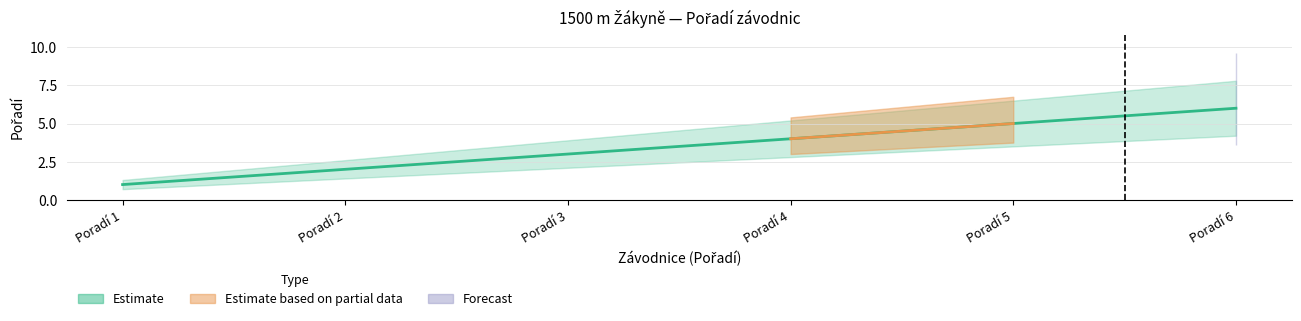

What is the greatest value displayed?

6